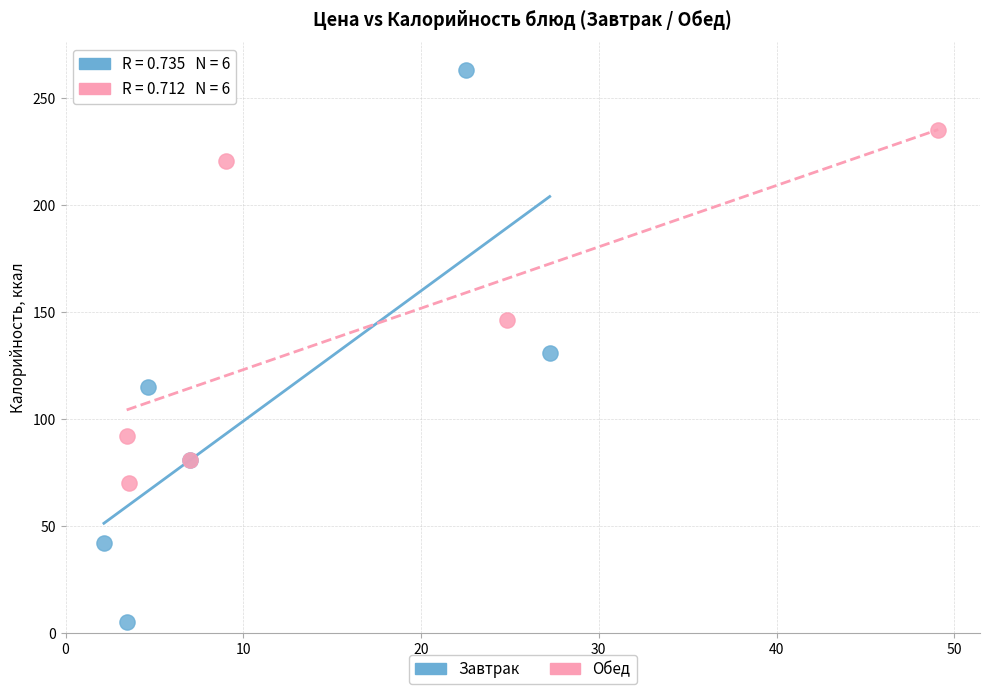

What are all the series names shown in the legend?

Завтрак, Обед